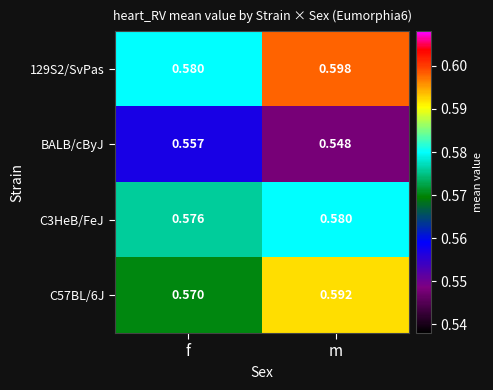

At which label does 129S2/SvPas reach its peak?

m